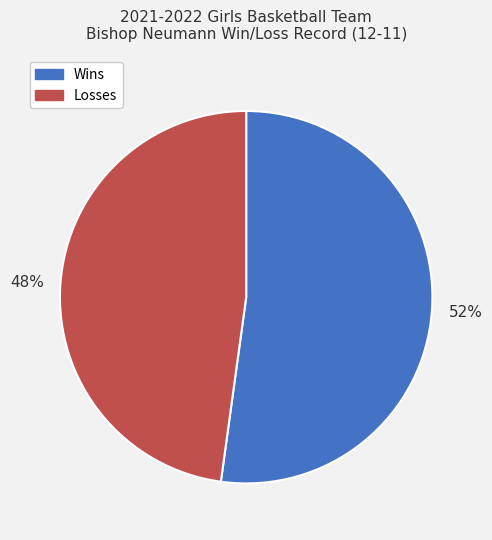

Count the number of slices in the pie.

2